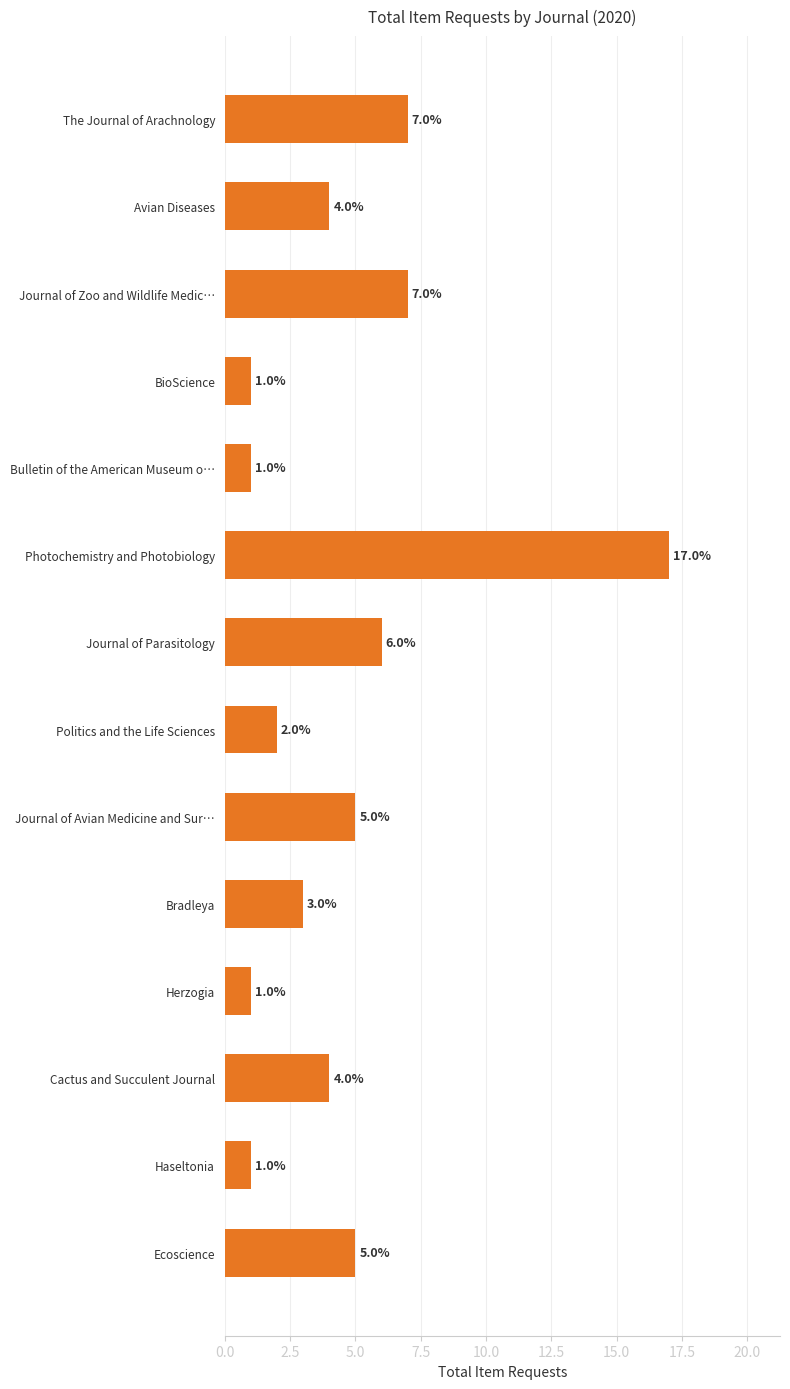

Between Photochemistry and Photobiology and Herzogia, which is larger?

Photochemistry and Photobiology